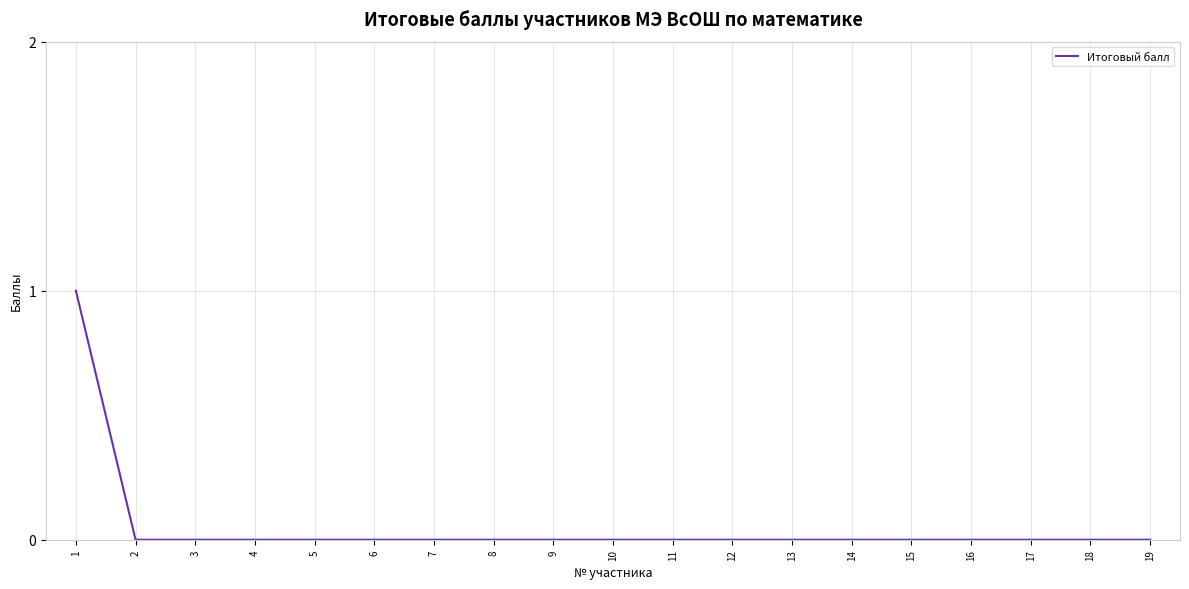

The chart shows a value of 0 at 17. True or false?

True